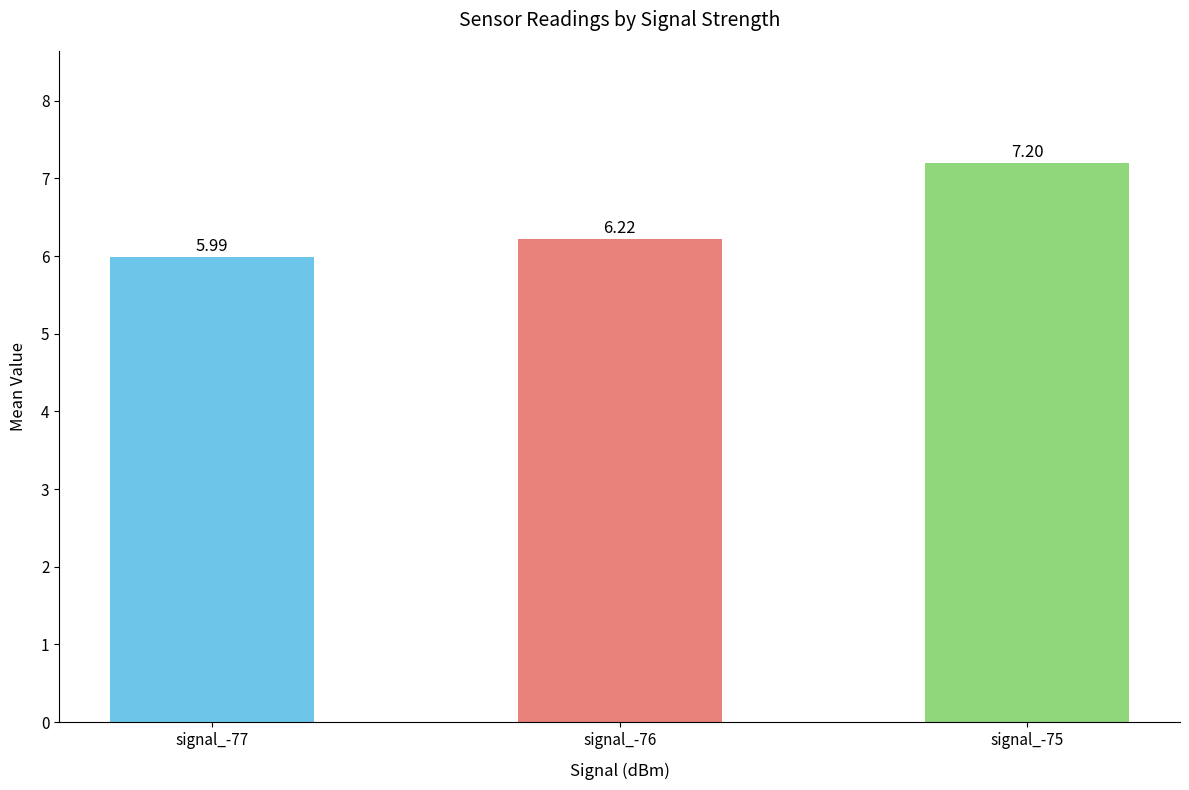

Between signal_-77 and signal_-76, which is larger?

signal_-76